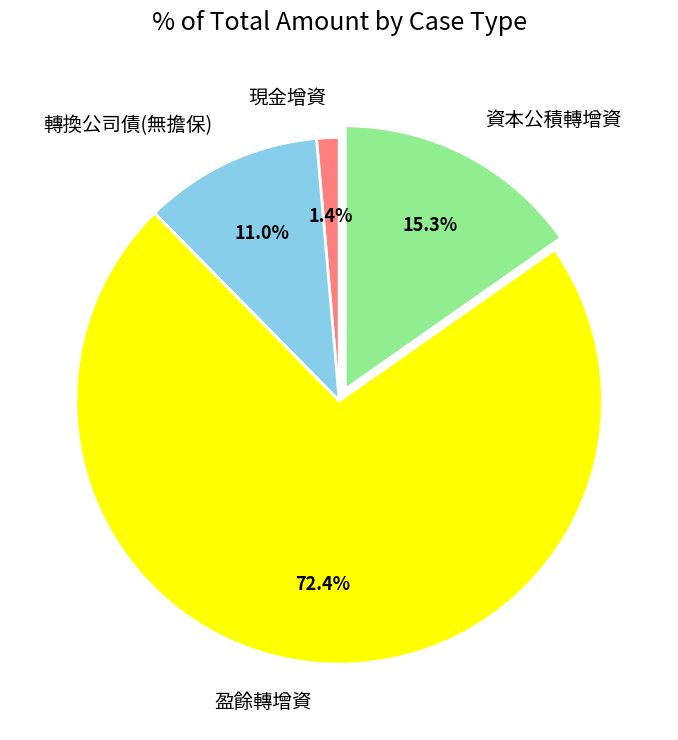

Rank the categories by value from highest to lowest.

盈餘轉增資, 資本公積轉增資, 轉換公司債(無擔保), 現金增資